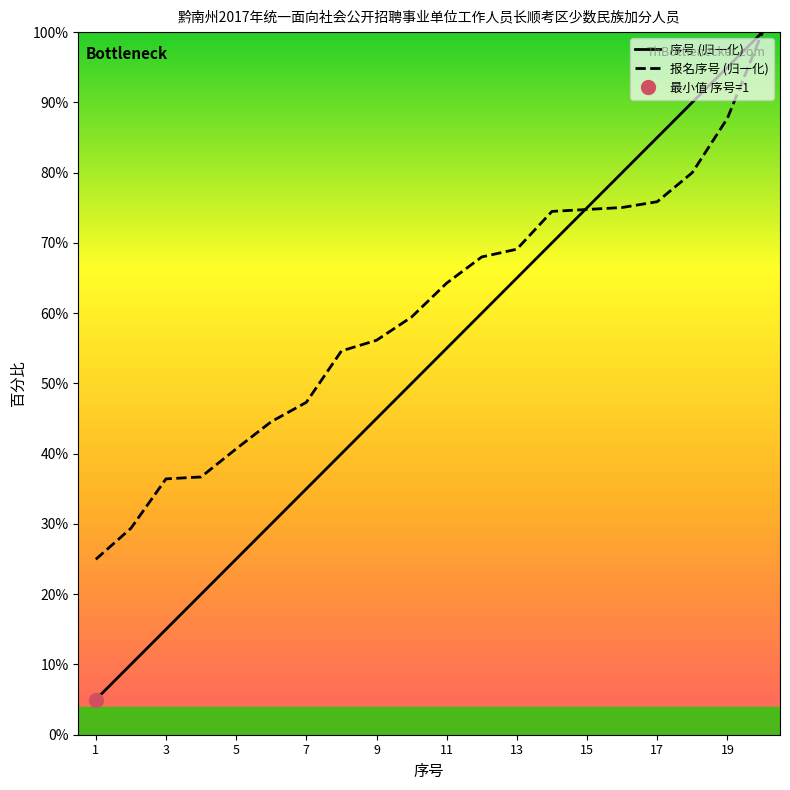

Between which two adjacent categories do 报名序号 and 序号 first intersect?

14 and 15